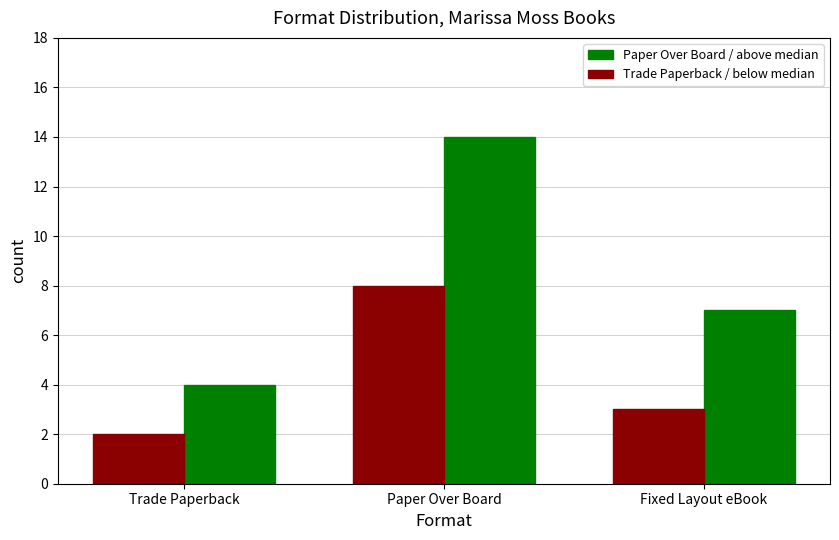

What is the lowest value of the Trade Paperback / below median series?

2